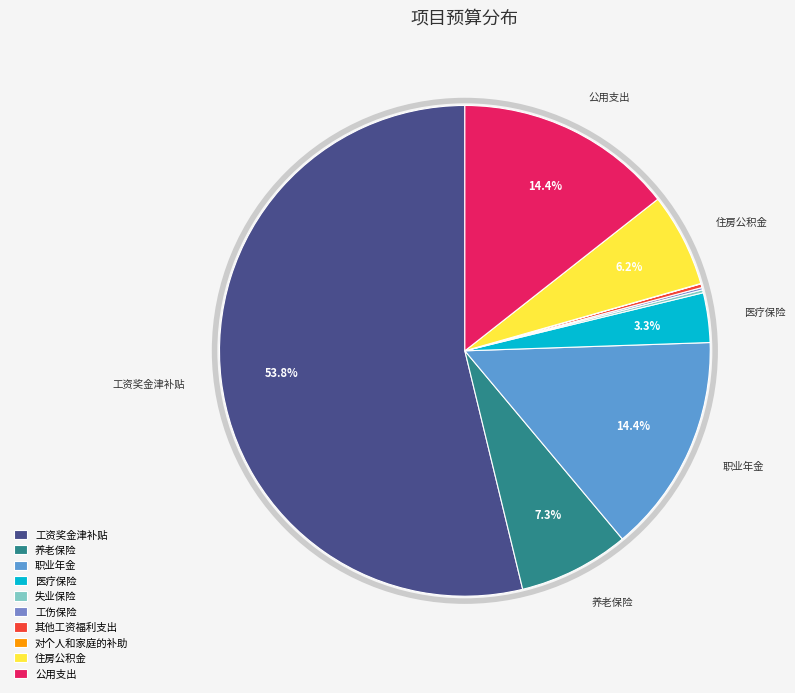

Which has a higher value, 失业保险 or 对个人和家庭的补助?

失业保险